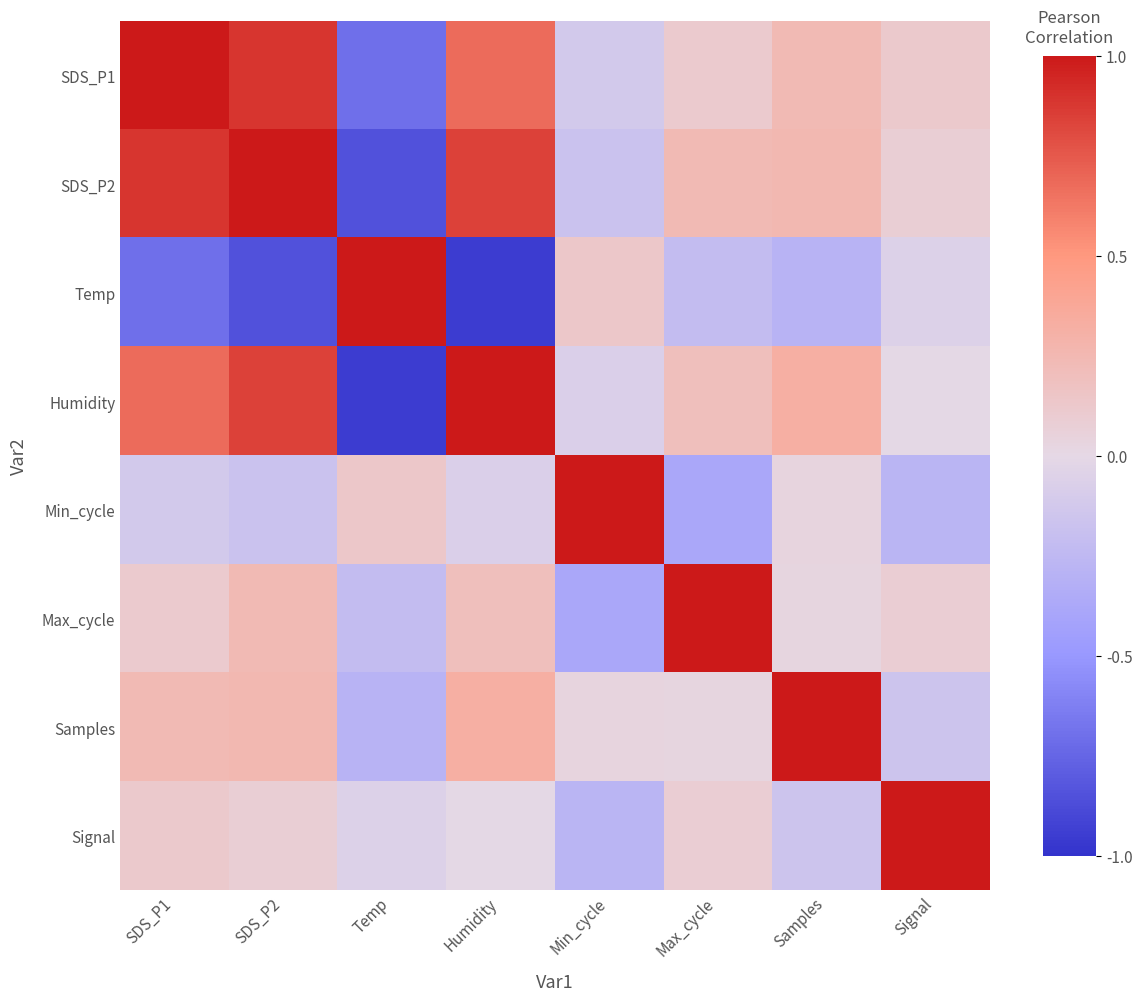

Which category has the highest value across all series?

Temp